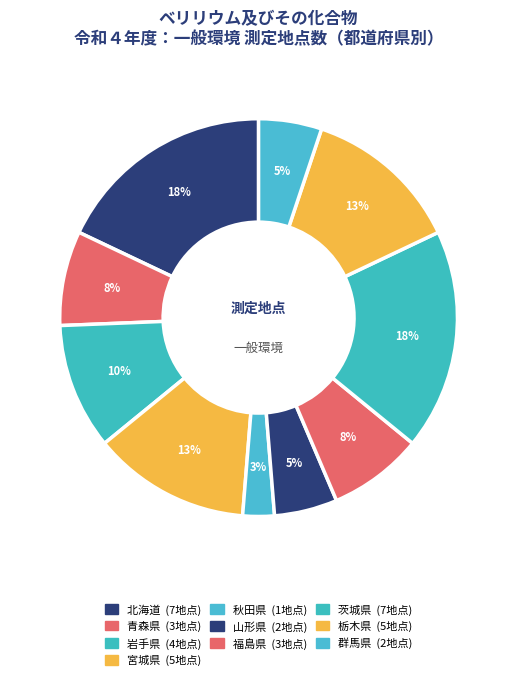

Which slice is the smallest?

秋田県